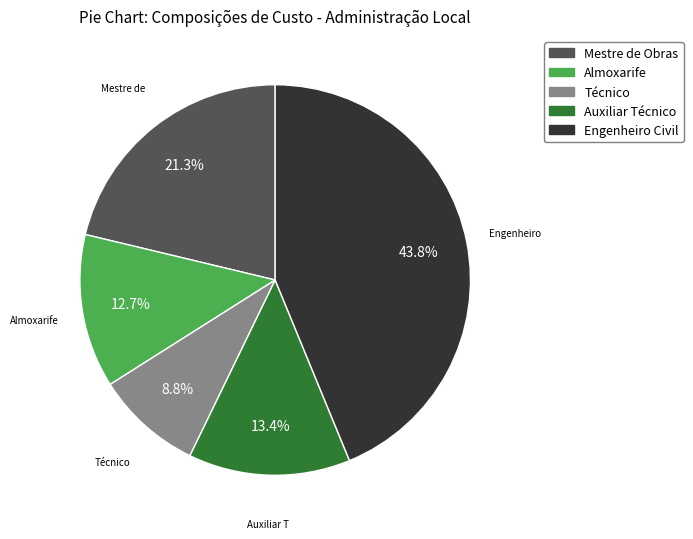

How many slices are in this pie chart?

5